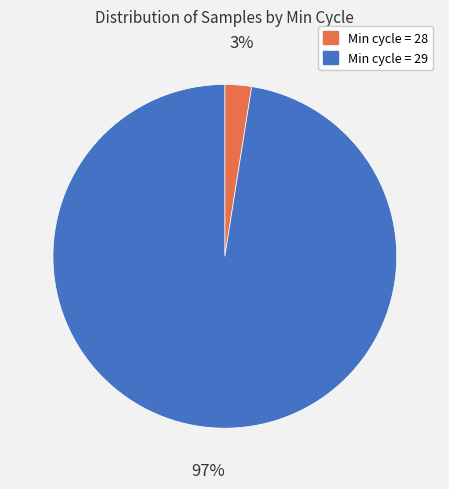

To the nearest percent, what portion does Min cycle = 28 represent?

3%